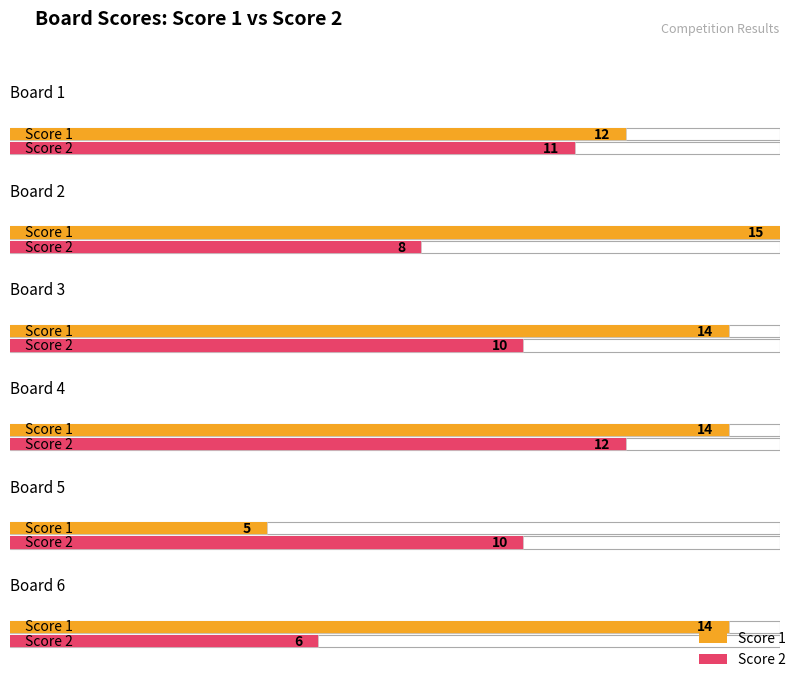

Which series has the largest total across all categories?

Score 1